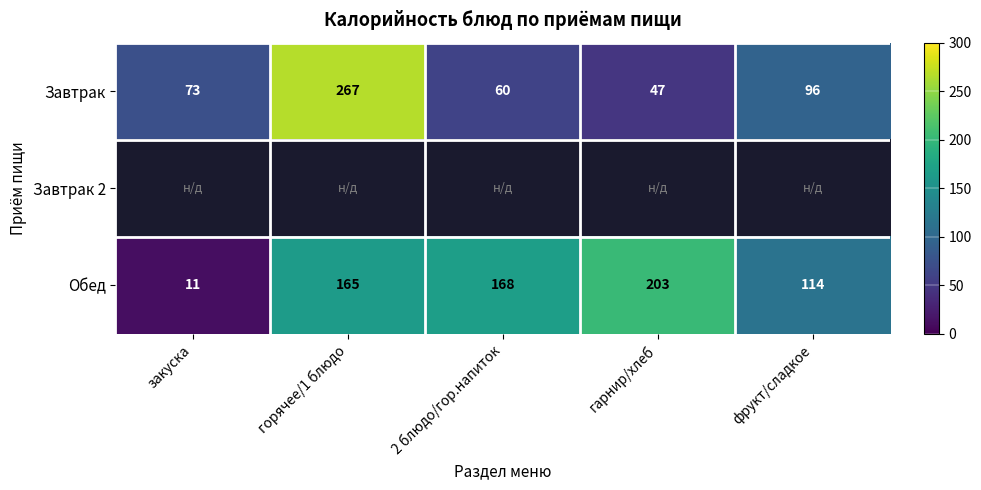

What is the greatest value displayed?

267.0